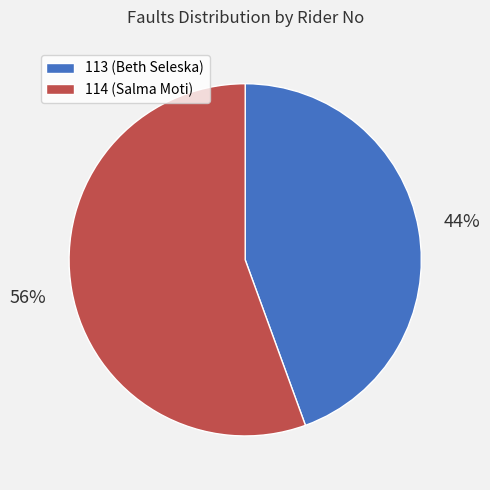

What is the largest slice in the pie chart?

114